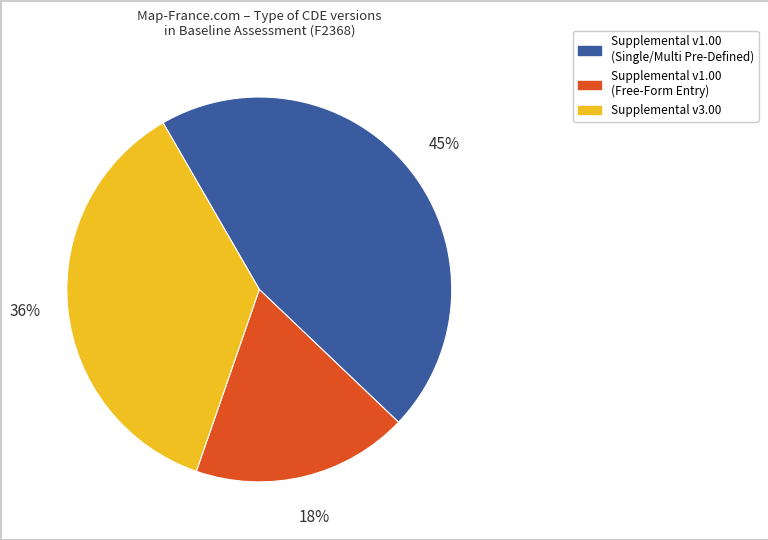

To the nearest percent, what is the average slice percentage?

33%